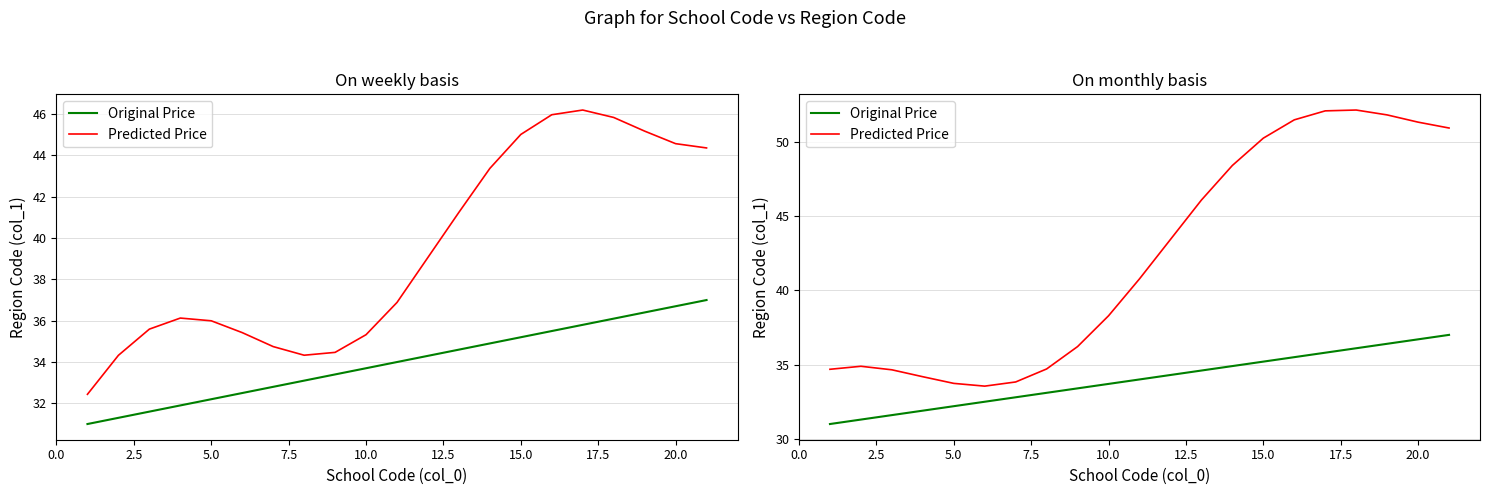

List the series in order of their peak value, lowest first.

Original Price, Predicted Price